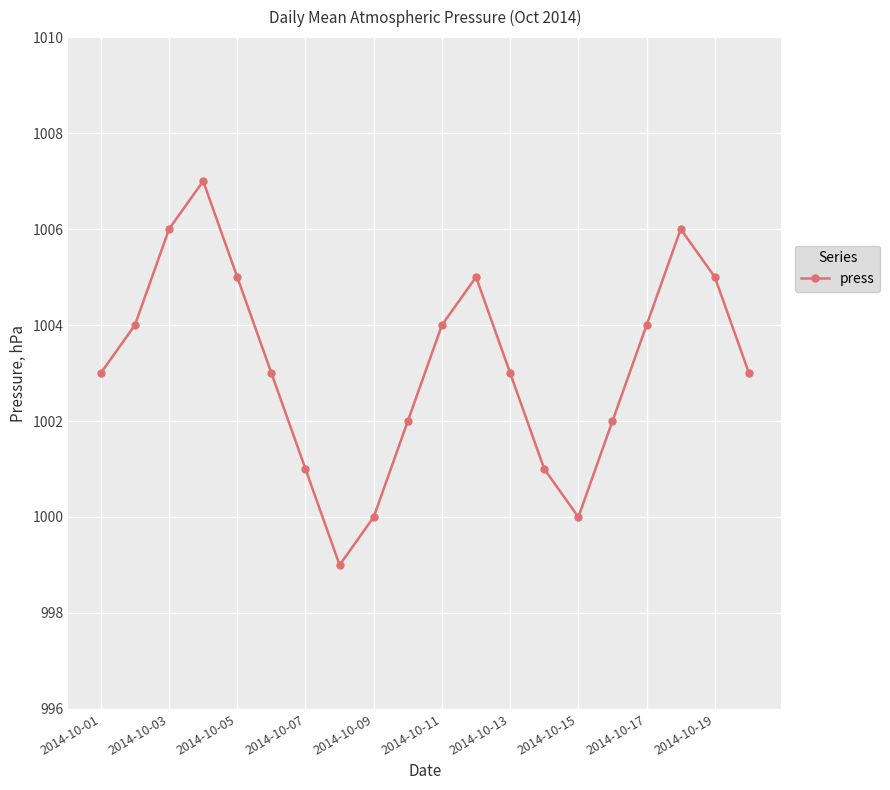

How many points are lower than both their immediate neighbors (excluding endpoints)?

2